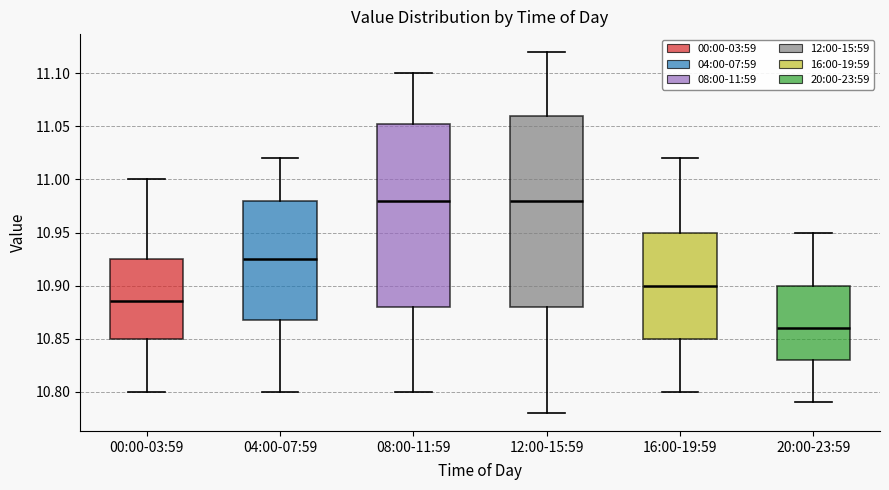

Which box is the tallest, from its lower edge to its upper edge?

12:00-15:59